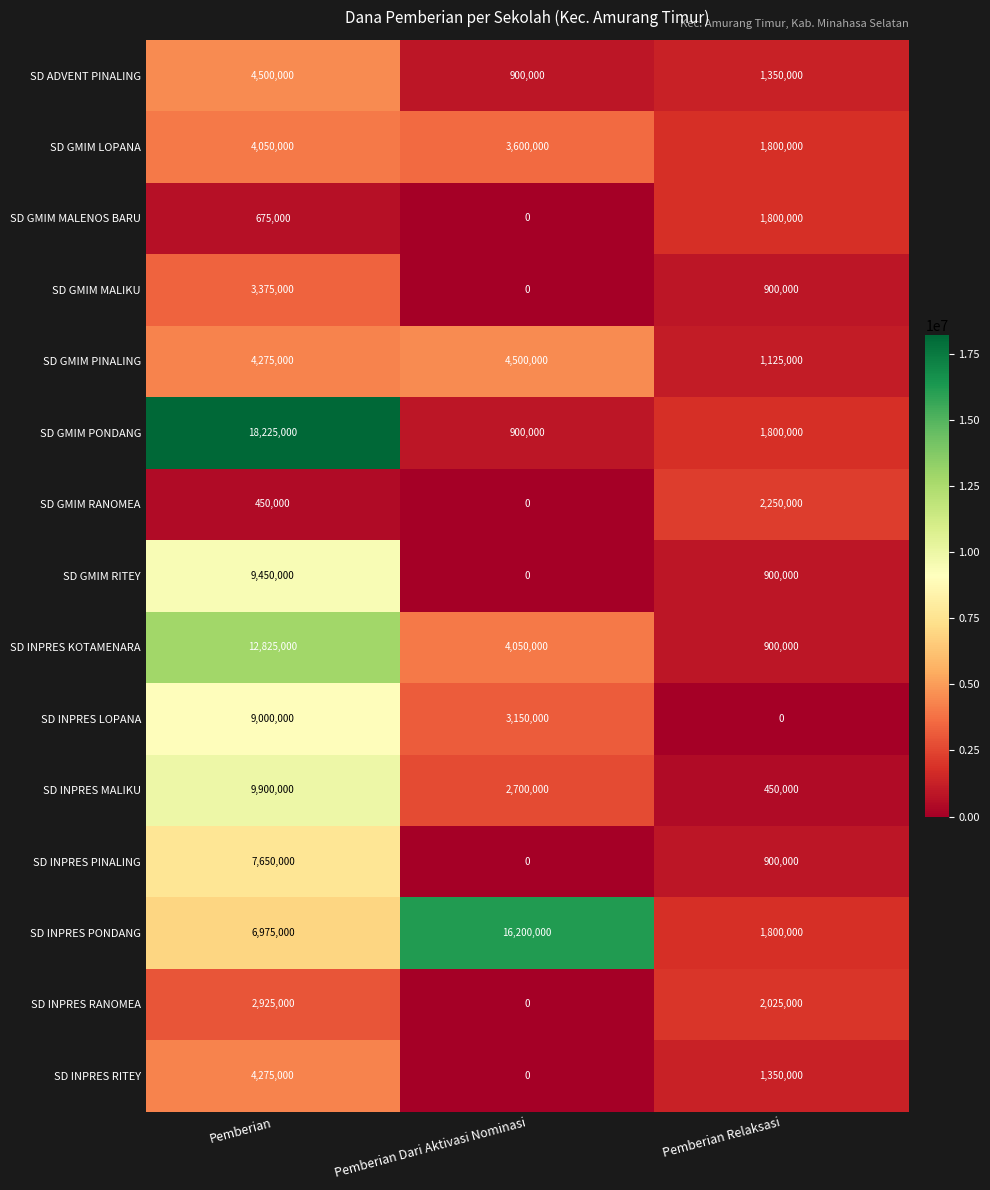

What is the total value across all series at Pemberian Dari Aktivasi Nominasi?

36000000